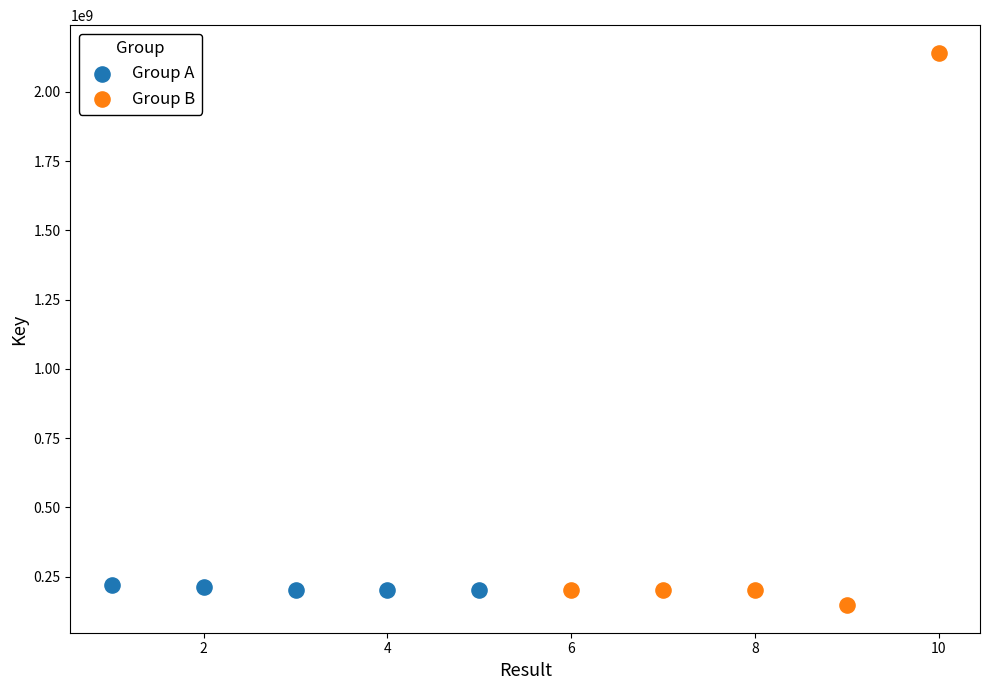

Which series has the largest Y range (max minus min)?

Group B